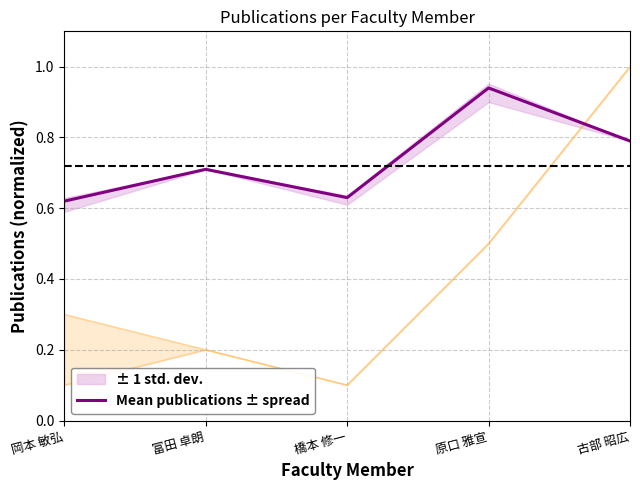

Reading right to left, extract all data points from this chart.

古部 昭広=0.8	原口 雅宣=0.9	橋本 修一=0.6	富田 卓朗=0.7	岡本 敏弘=0.6